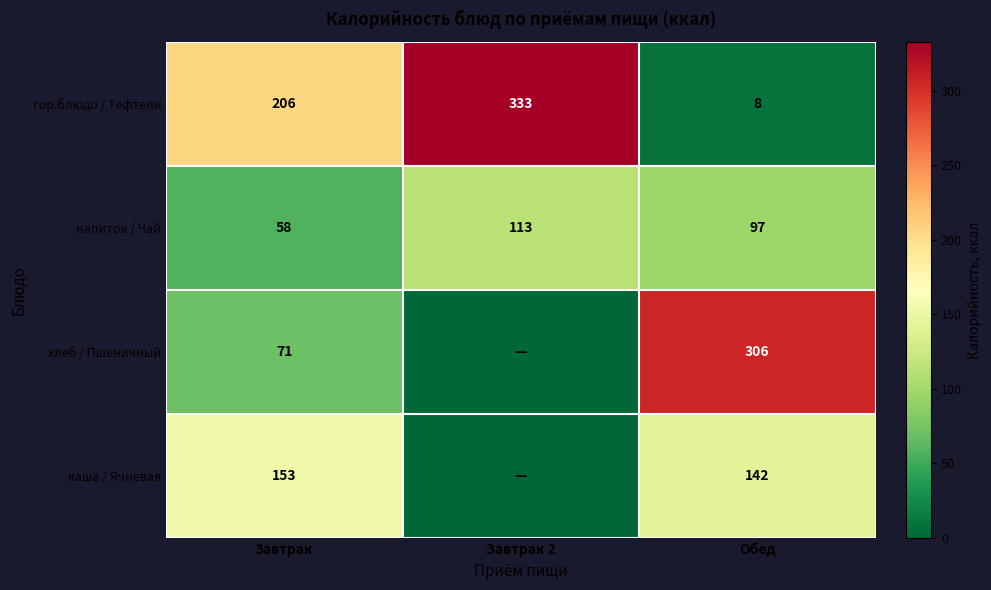

At which category is the sum across all series the highest?

Обед